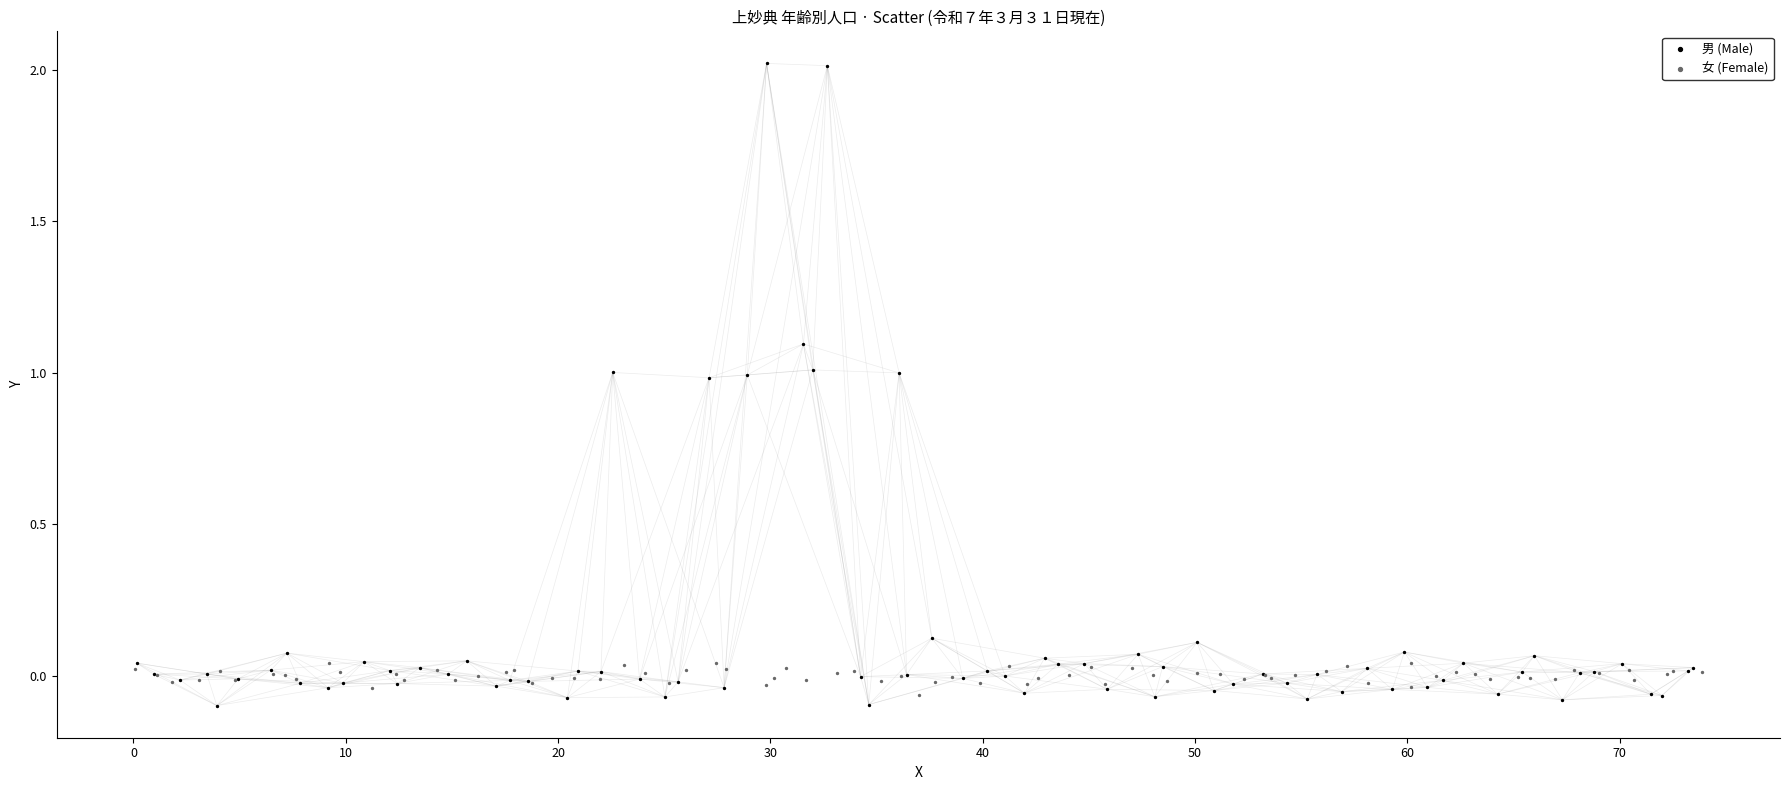

Which series contains the highest Y value?

男 (Male)